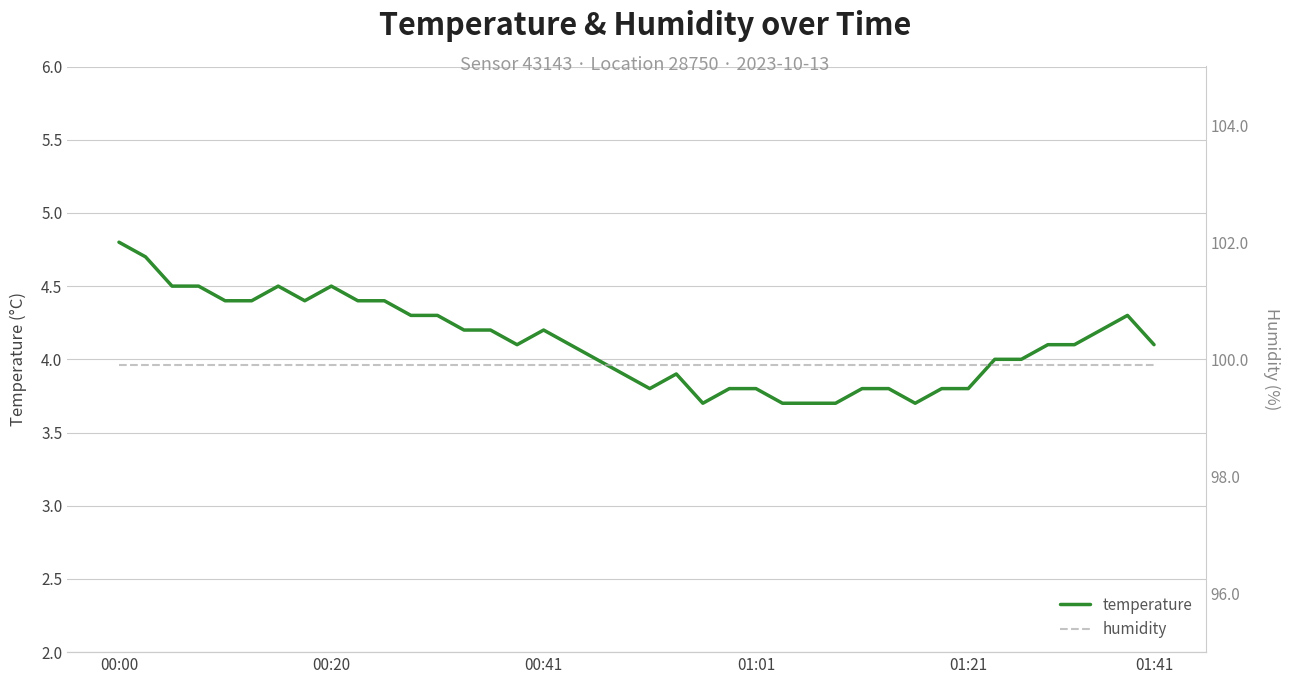

Which category has the highest value in the temperature series?

00:00